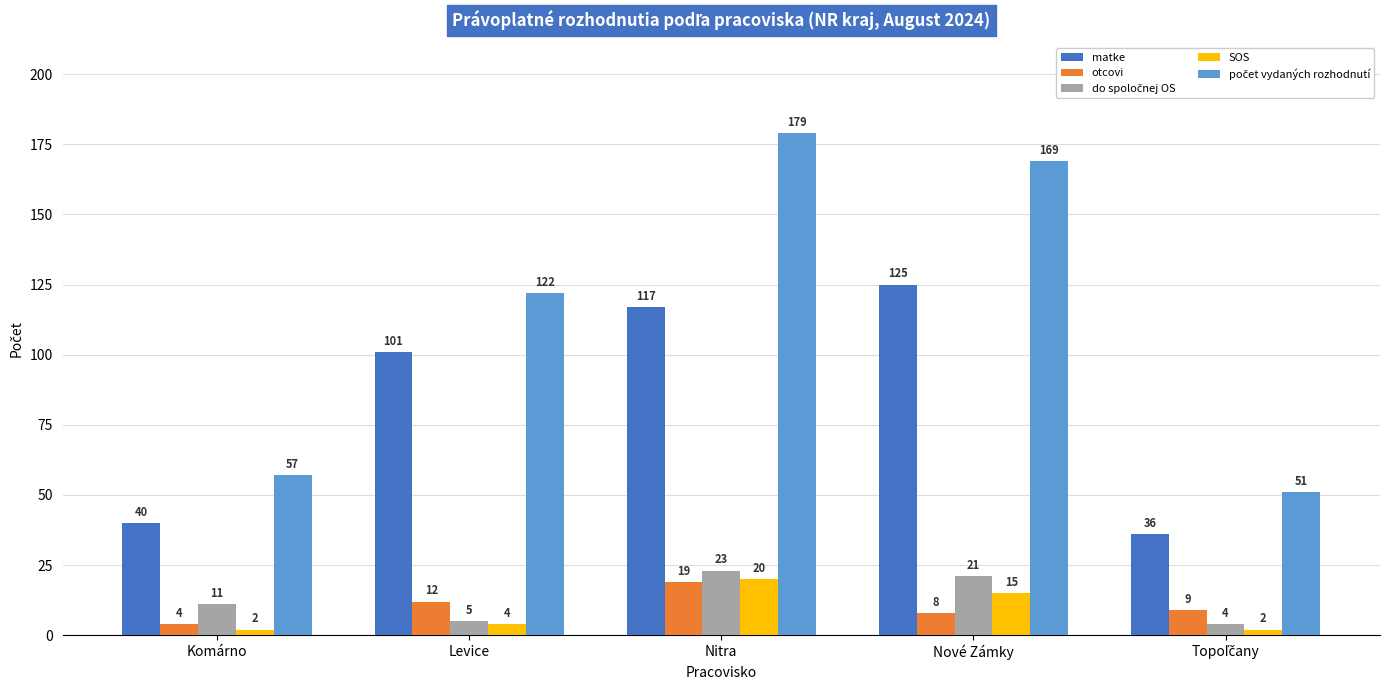

How many data points does each series have?

5